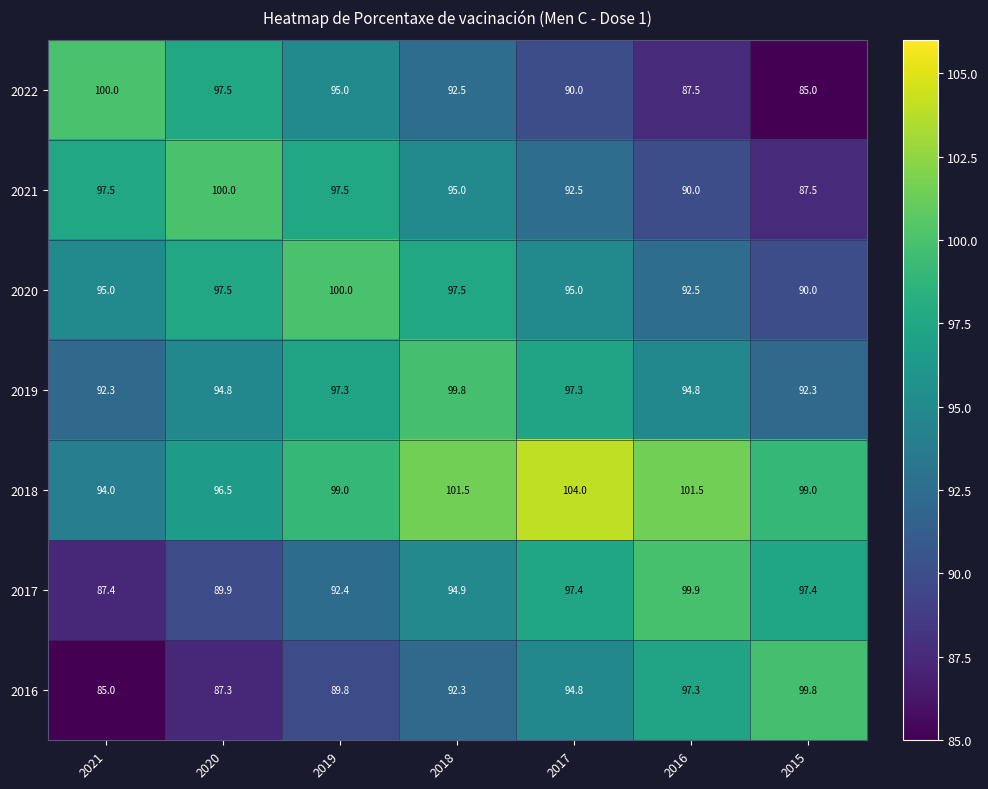

What is the difference between the second highest and second lowest values in the 2017 series?

7.5